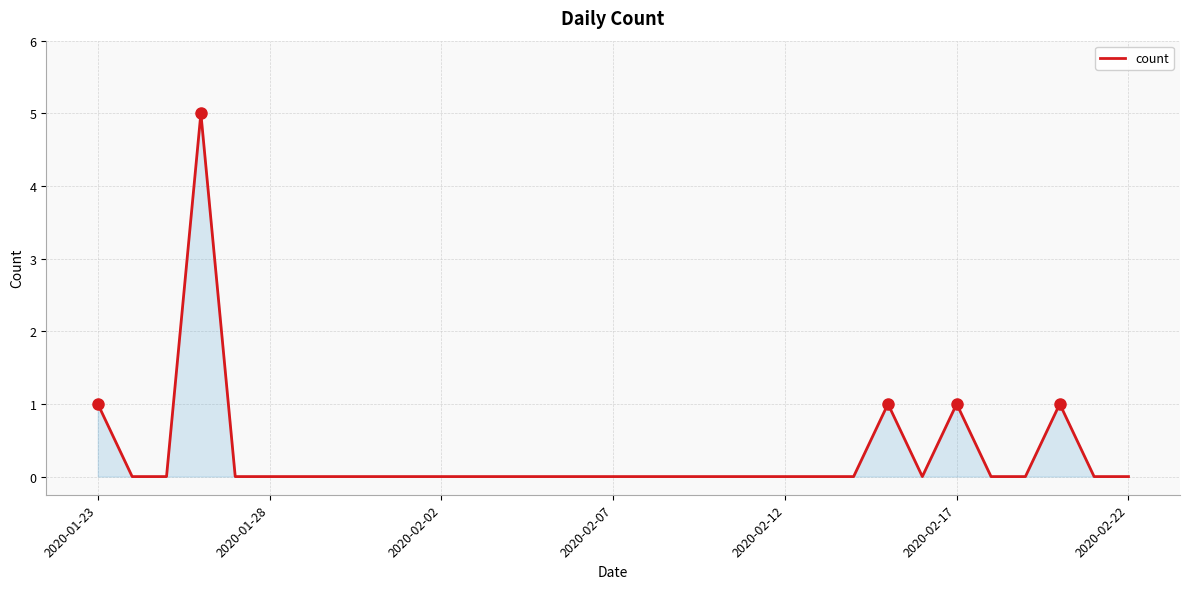

Count the values in the range 0 to 1.

30